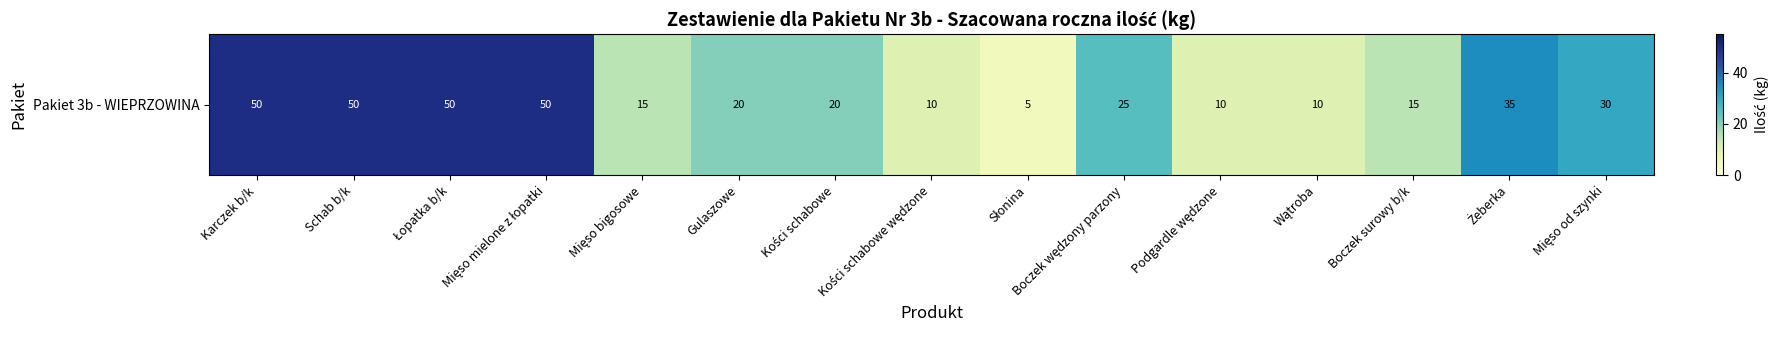

What is the sum of the values at Słonina and Mięso bigosowe?

20